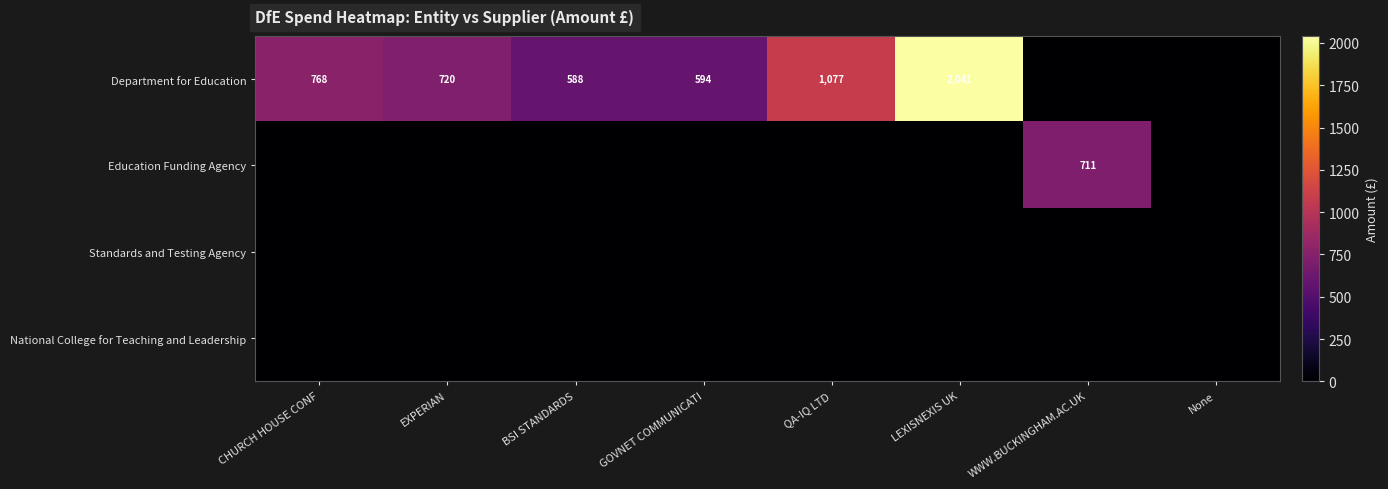

What is the difference between the Department for Education values at GOVNET COMMUNICATI and EXPERIAN?

126